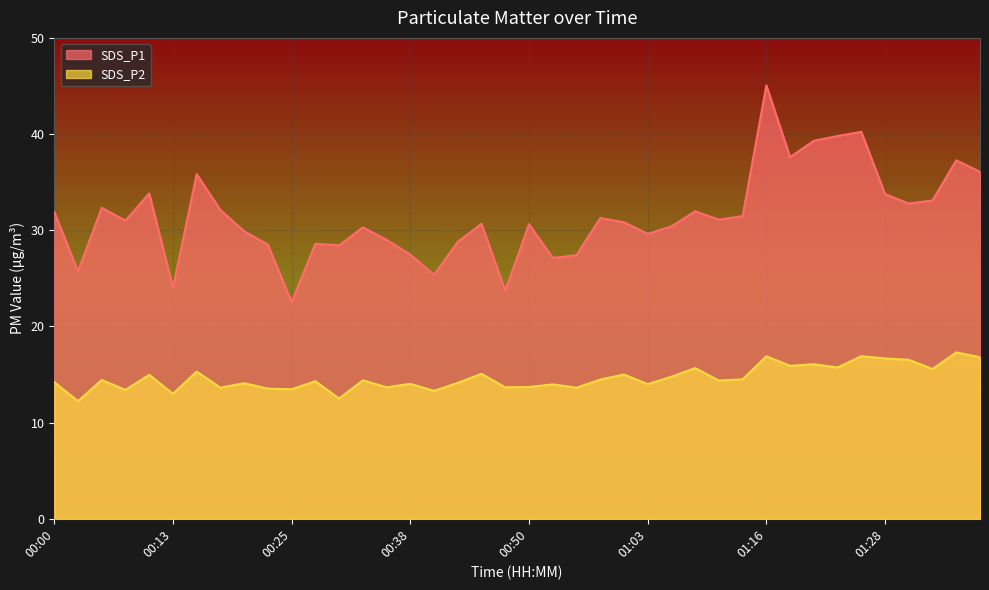

Rank the series by their average value, from lowest to highest.

SDS_P2, SDS_P1